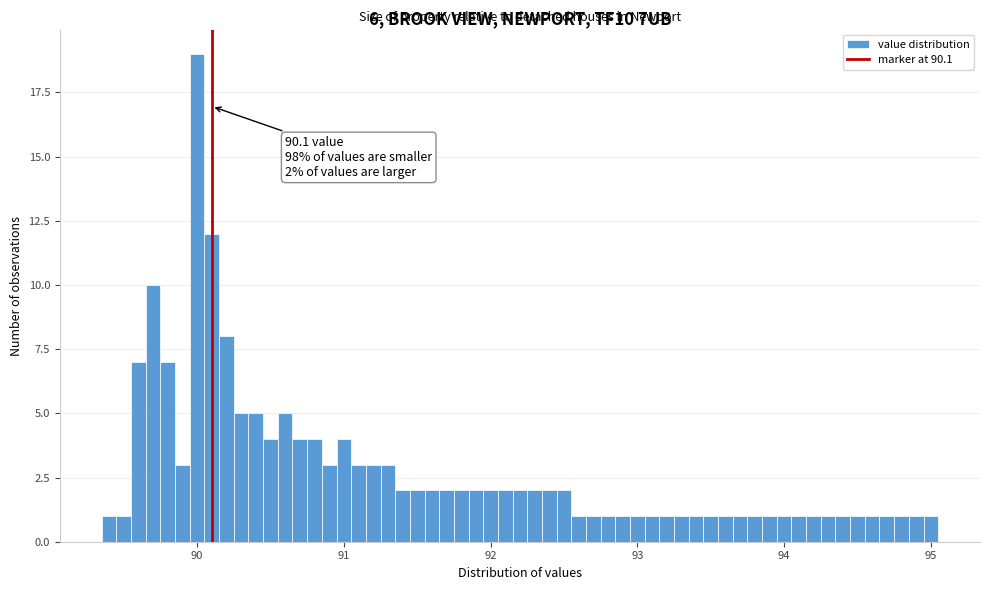

Around what value on the x-axis is the tallest bar? Give the approximate position of its centre, as read against the axis.

90.0